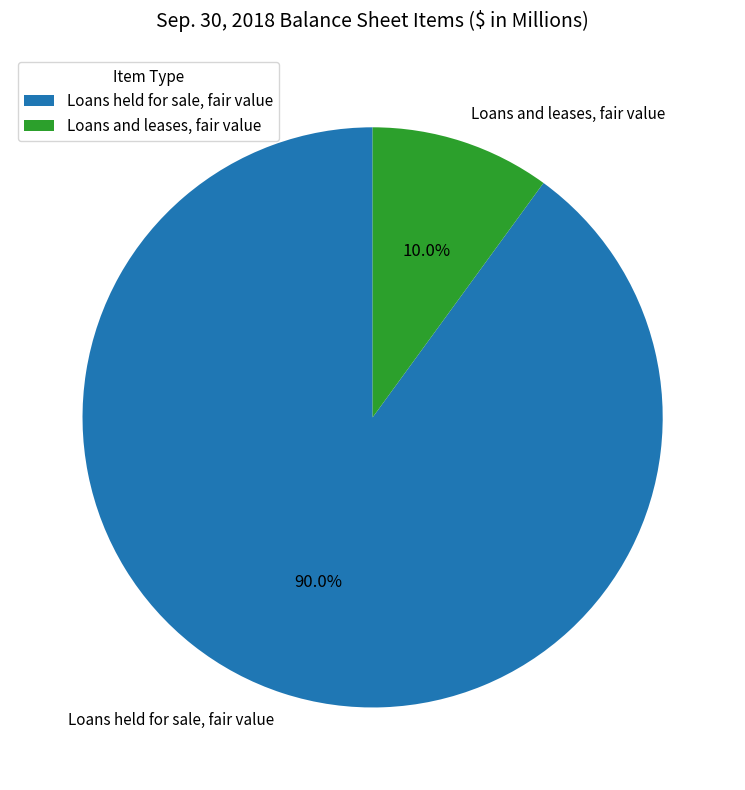

Which category has the biggest portion of the pie?

Loans held for sale, fair value